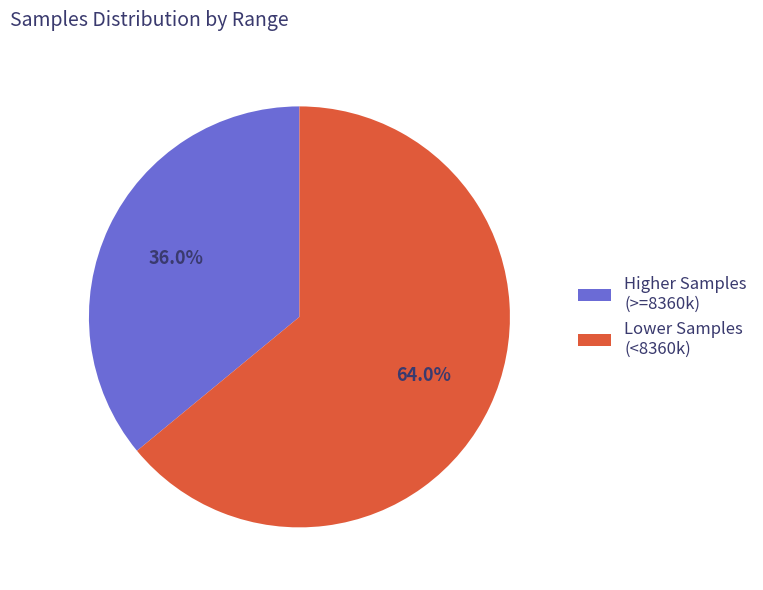

What is the ratio of the value at Higher Samples (>=8360k) to the value at Lower Samples (<8360k)?

0.6